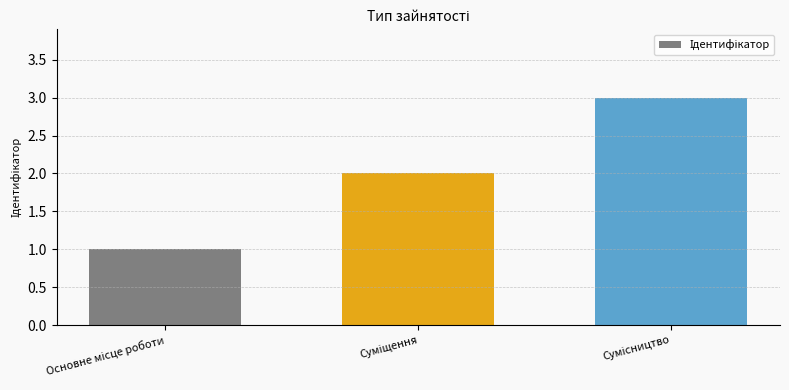

Reading left to right, what are all the values shown in this chart?

1	2	3